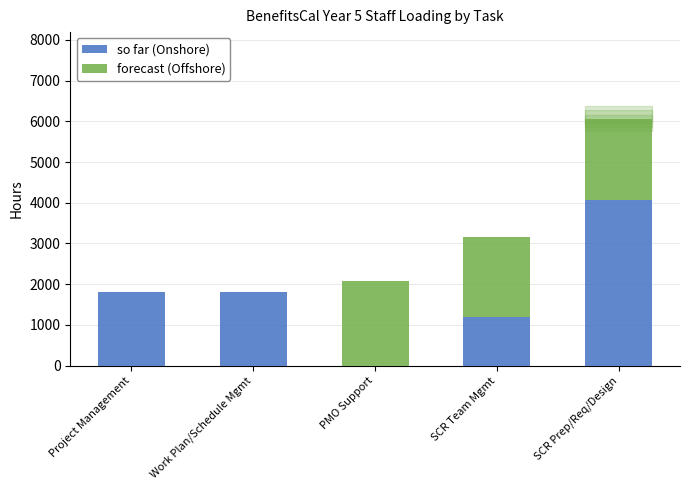

What is the sum of the so far (Onshore) values at SCR Team Mgmt and PMO Support?

1204.8